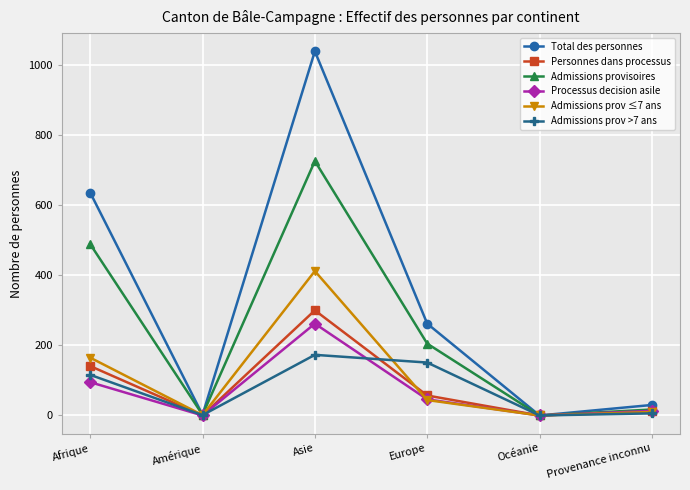

Where is Admissions provisoires nearest to the value 363?

Afrique